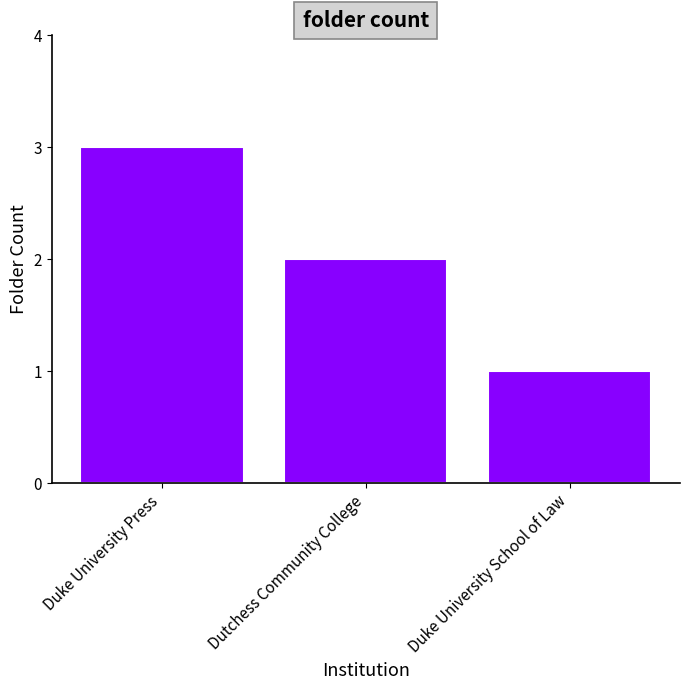

Reading right to left, what are all the values shown in this chart?

Duke University School of Law=1	Dutchess Community College=2	Duke University Press=3